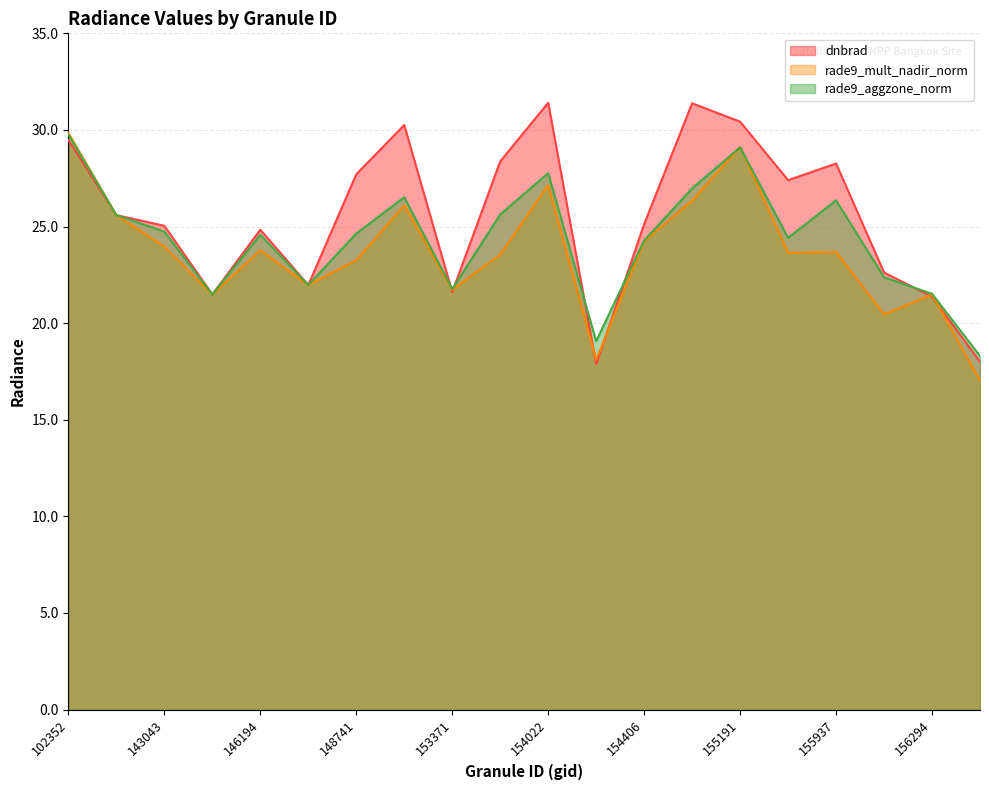

How many lines are shown in the chart?

3